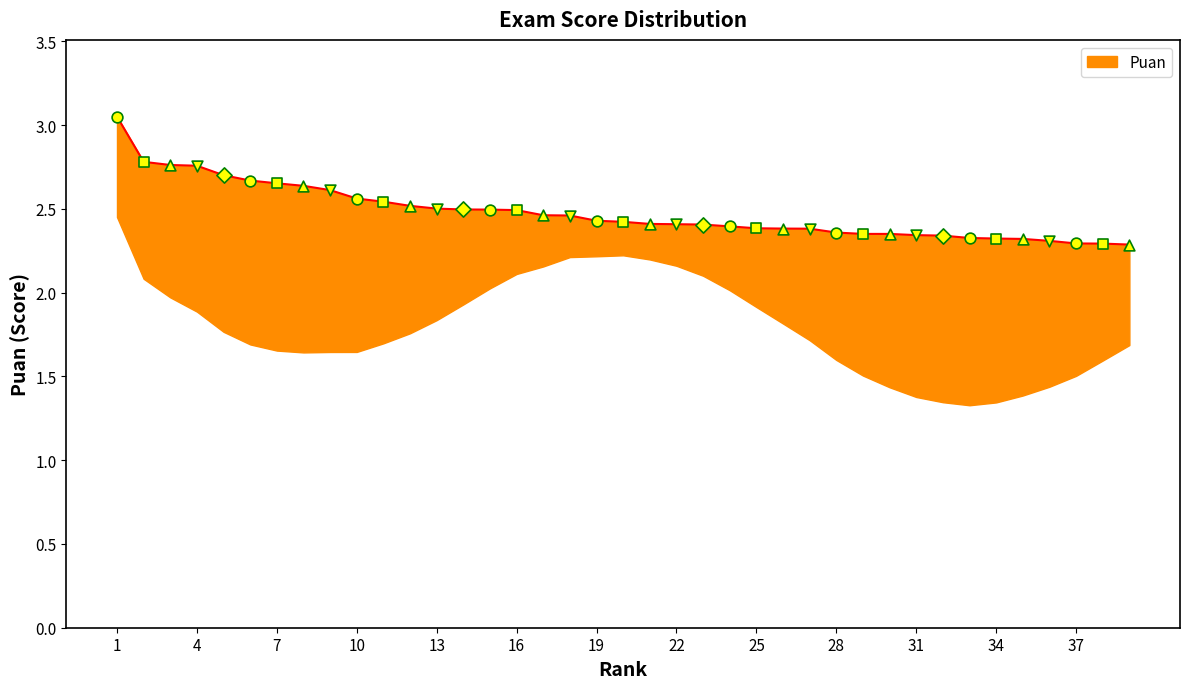

What is the change in value from 17 to 25?

-0.1